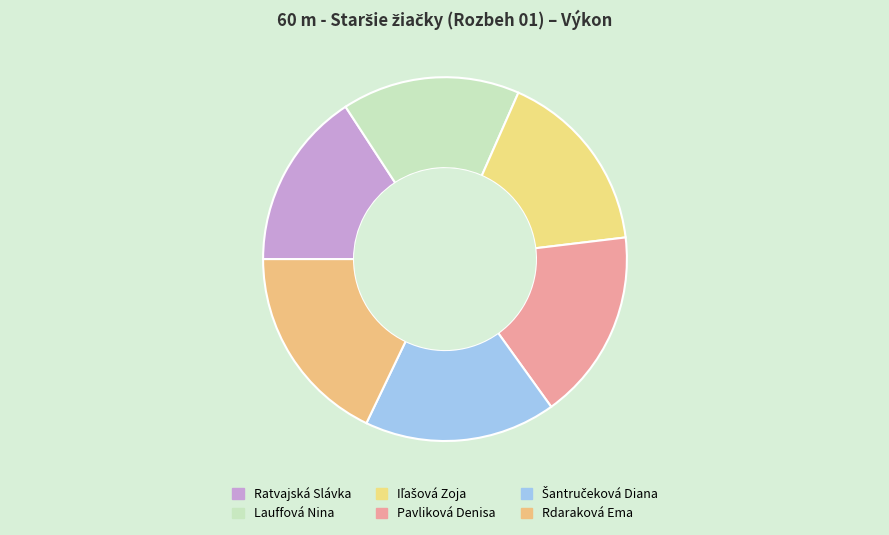

Which slice is the largest?

Rdaraková Ema